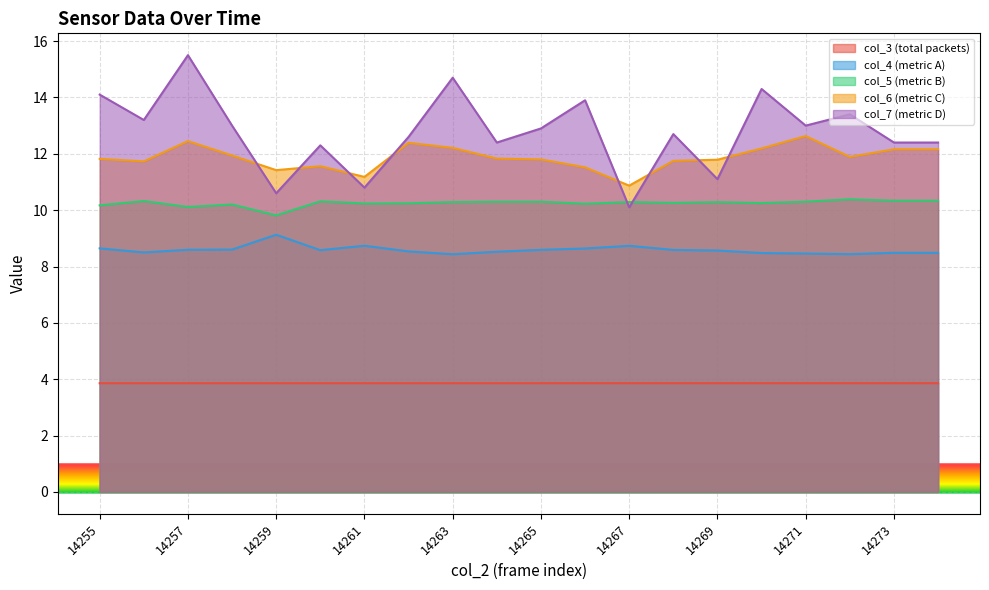

What is the spread (max minus min) of values at 14265?

9.0